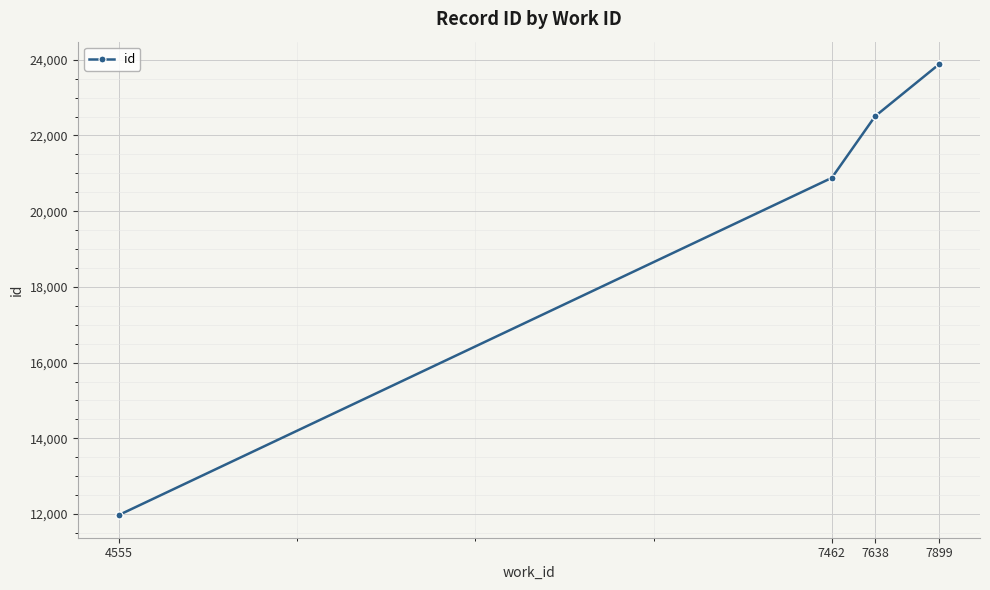

Is this an area chart (filled region under the line)?

No